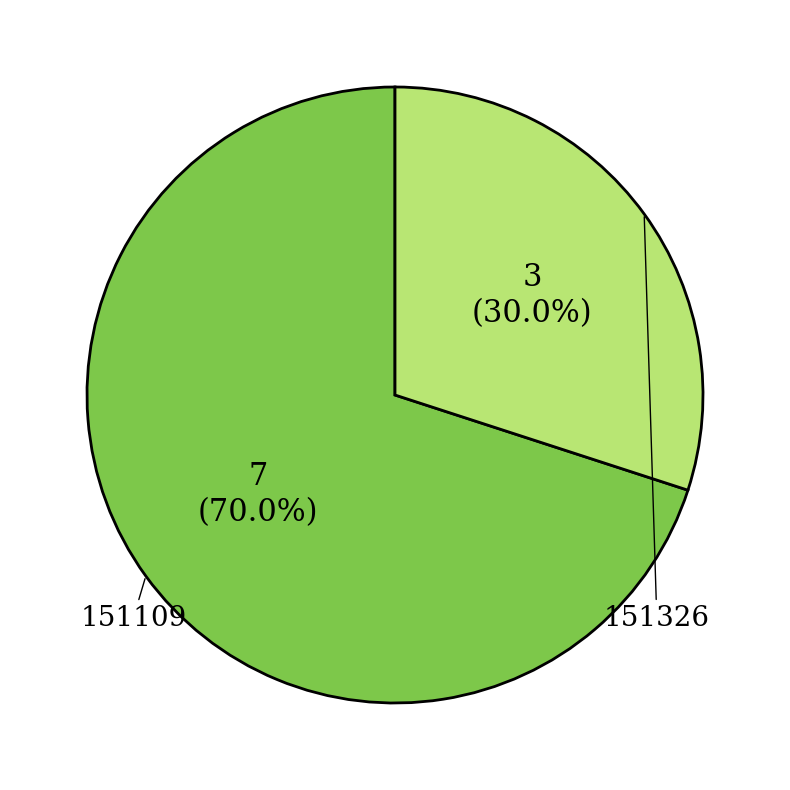

Is there a majority slice in this chart?

Yes